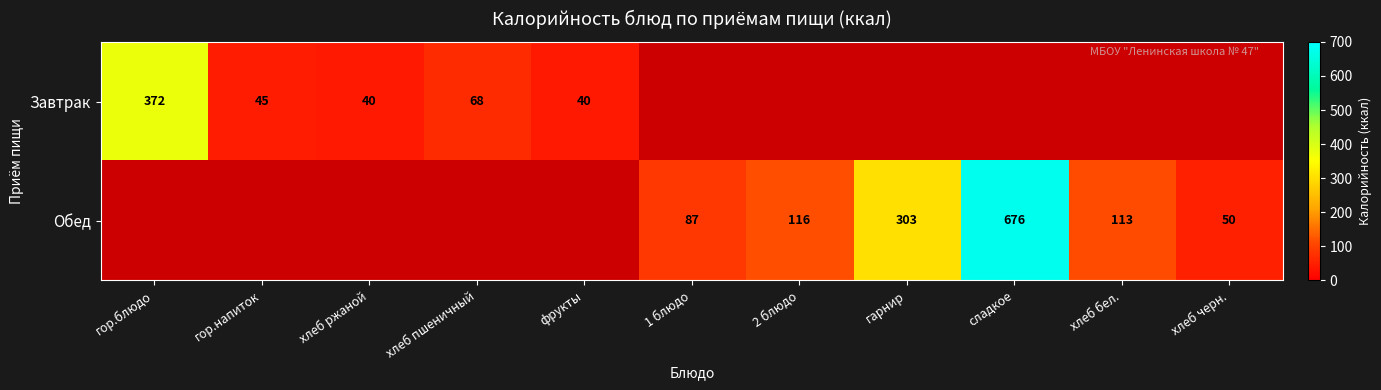

Is it true that Обед equals 963 at сладкое?

False